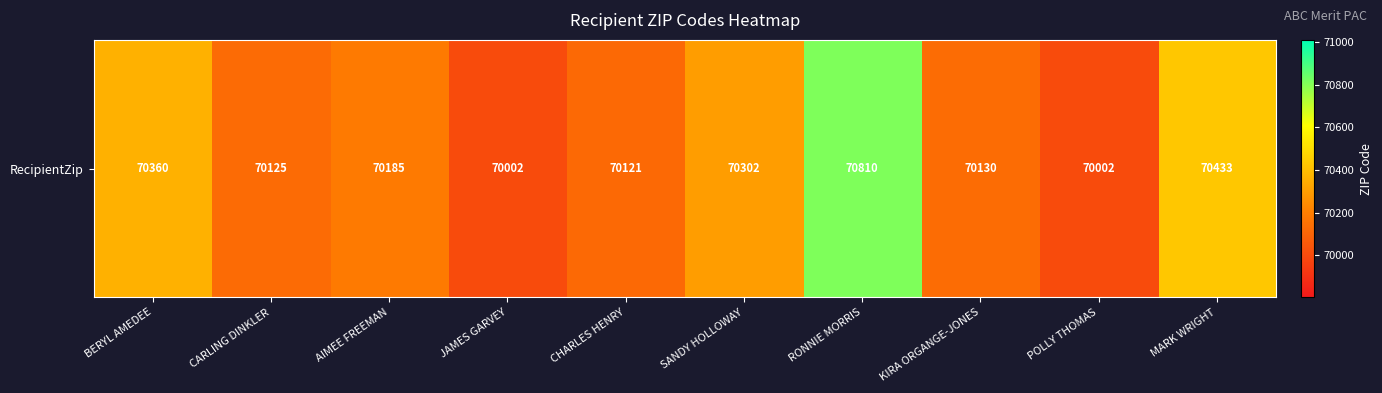

What is the sum of the values at MARK WRIGHT and AIMEE FREEMAN?

140618